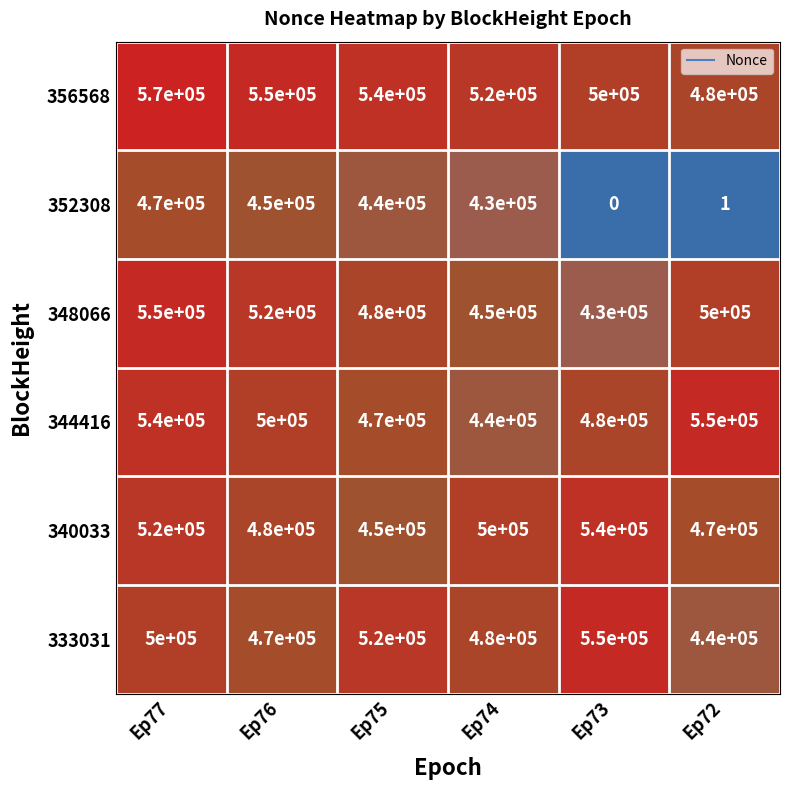

List the labels in order of 344416 value, smallest first.

Ep74, Ep75, Ep73, Ep76, Ep77, Ep72